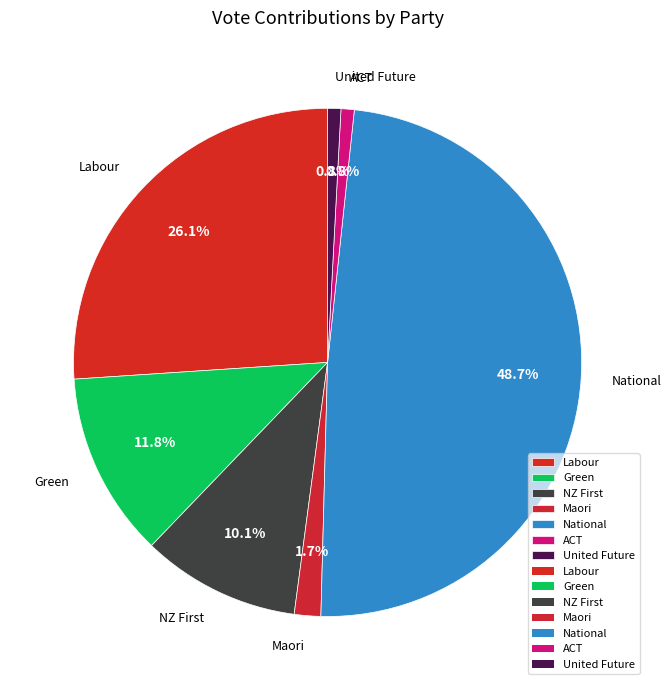

To the nearest percent, what is the difference between the United Future and National slice percentages?

48%